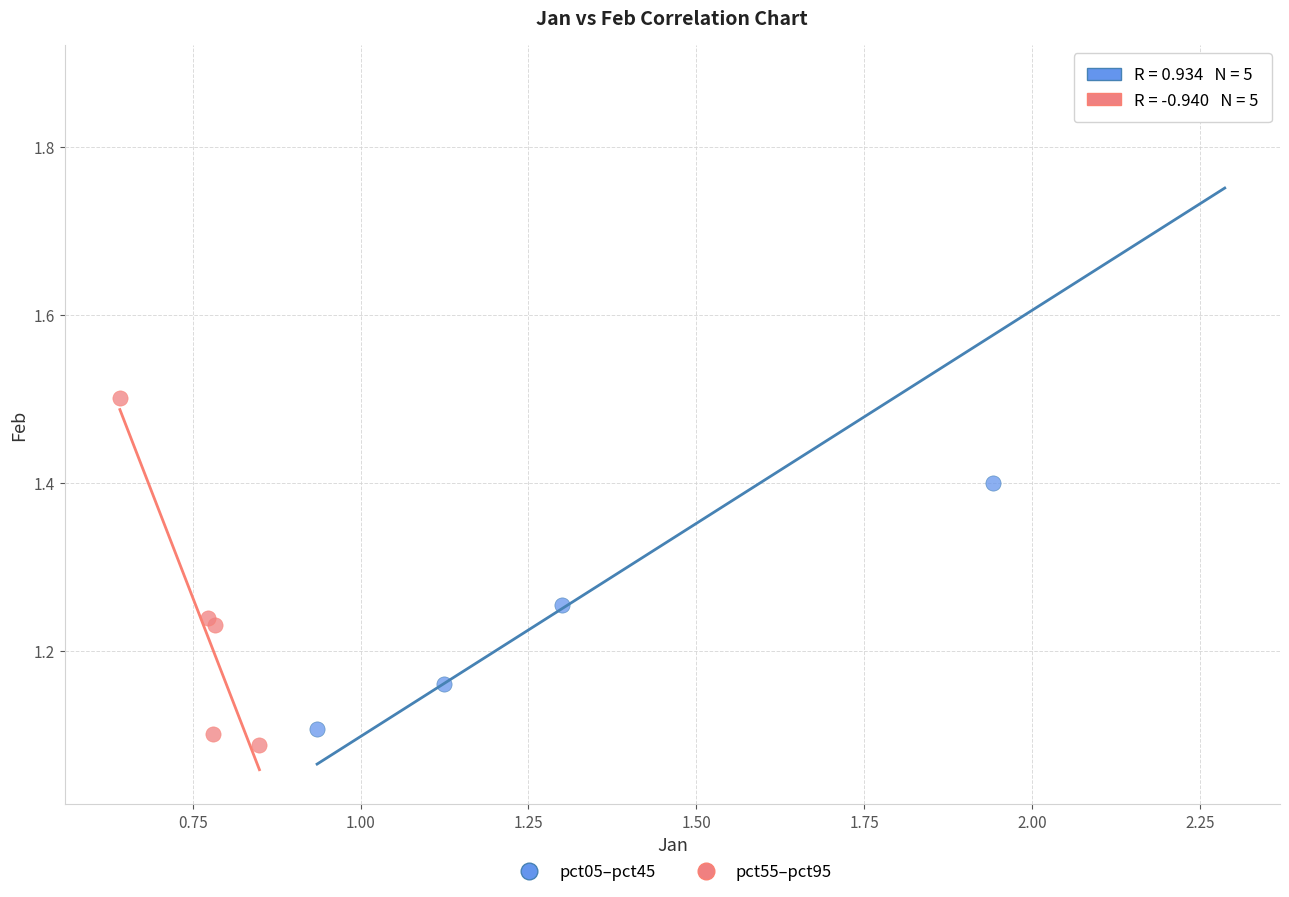

Which series reaches the maximum Y coordinate?

pct05–pct45